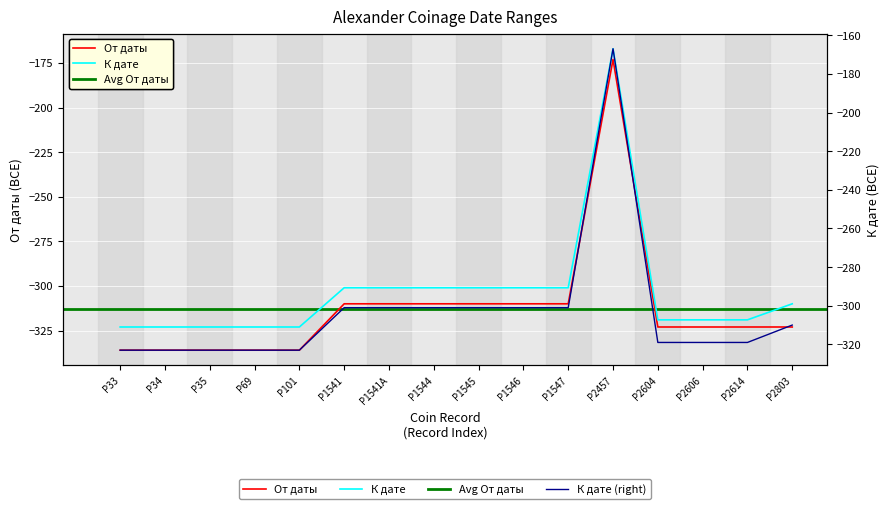

What is the value of the К дате point at the 2nd from the left?

-323